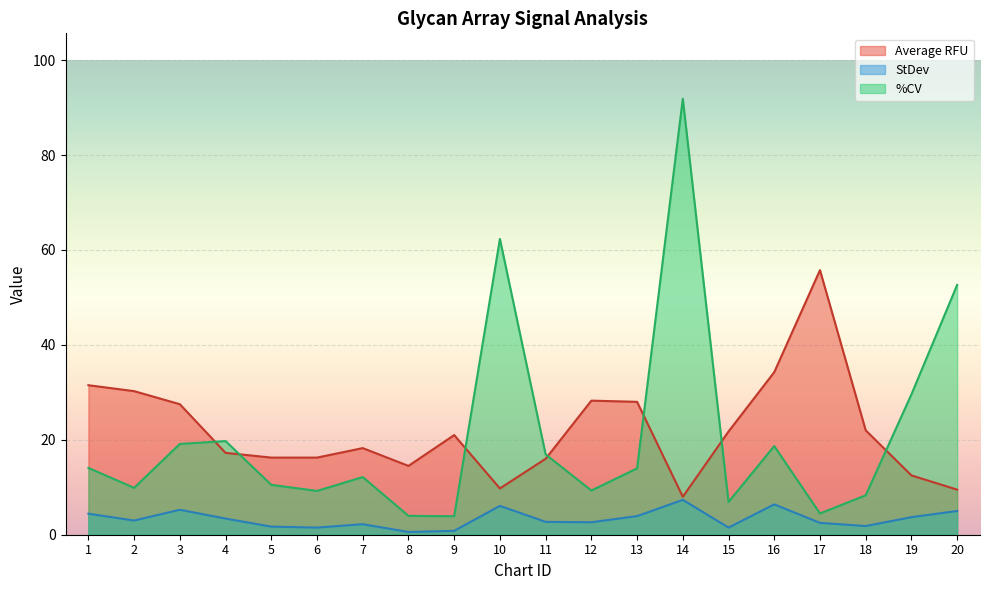

At which category is the sum across all series the highest?

14